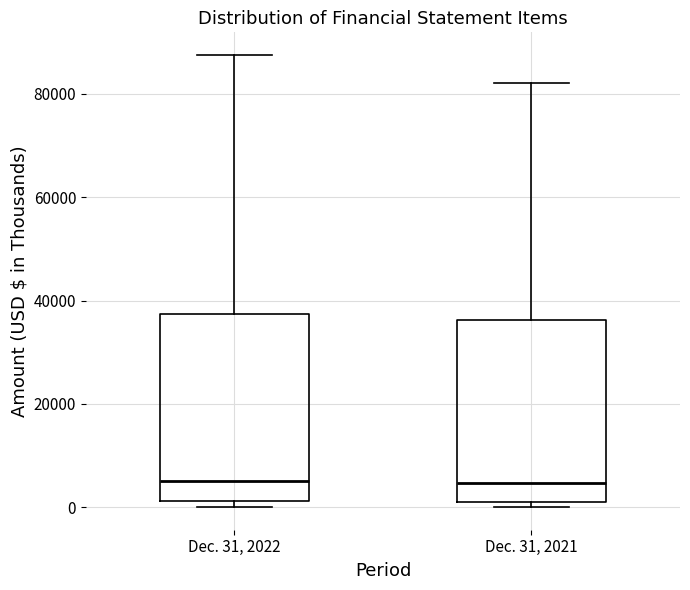

Reading left to right, read every box against the y-axis: the position of its median line, the range the box covers, and the ends of its whiskers. The values are not printed on the chart, so give them approximately, as read against the axis.

Dec. 31, 2022: median 6000, box 2000 to 38000, whiskers 0 to 88000
Dec. 31, 2021: median 4000, box 0 to 36000, whiskers 0 (just below the box's lower edge) to 82000